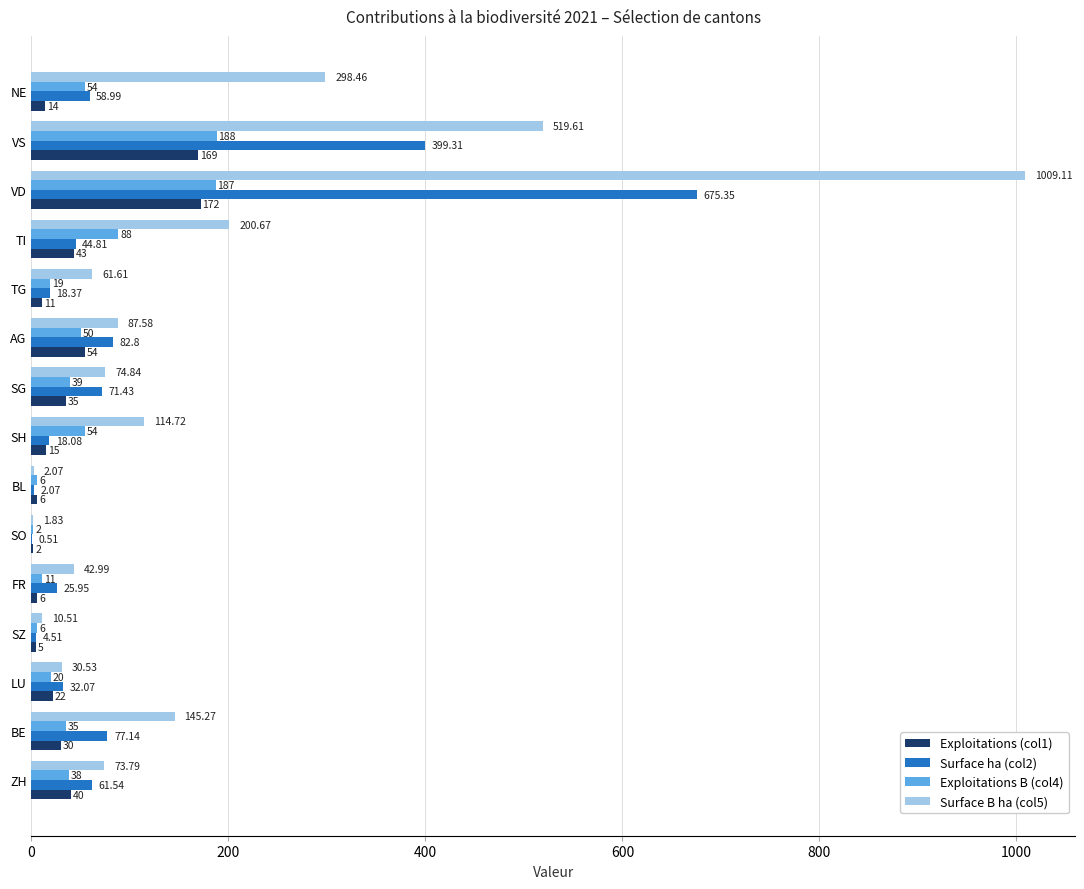

Between AG and TI, which series saw the biggest shift?

Surface B ha (col5)